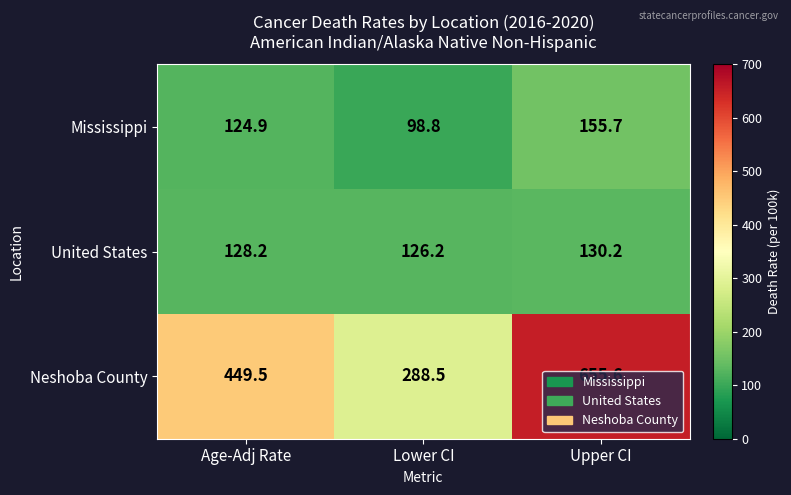

At Lower CI, list the series in order from largest to smallest.

Neshoba County, United States, Mississippi